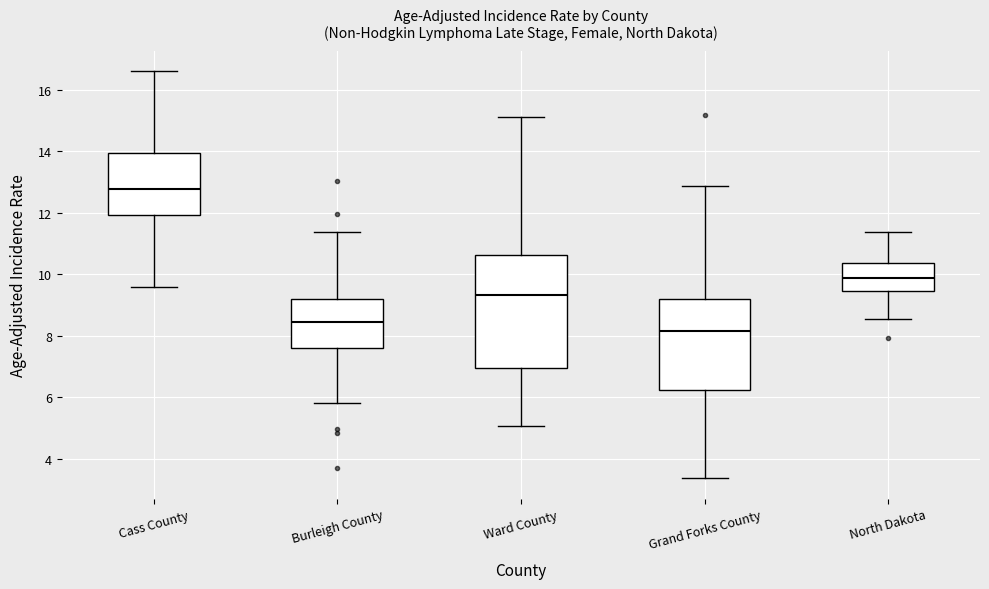

Which box has the lowest median line?

Grand Forks County